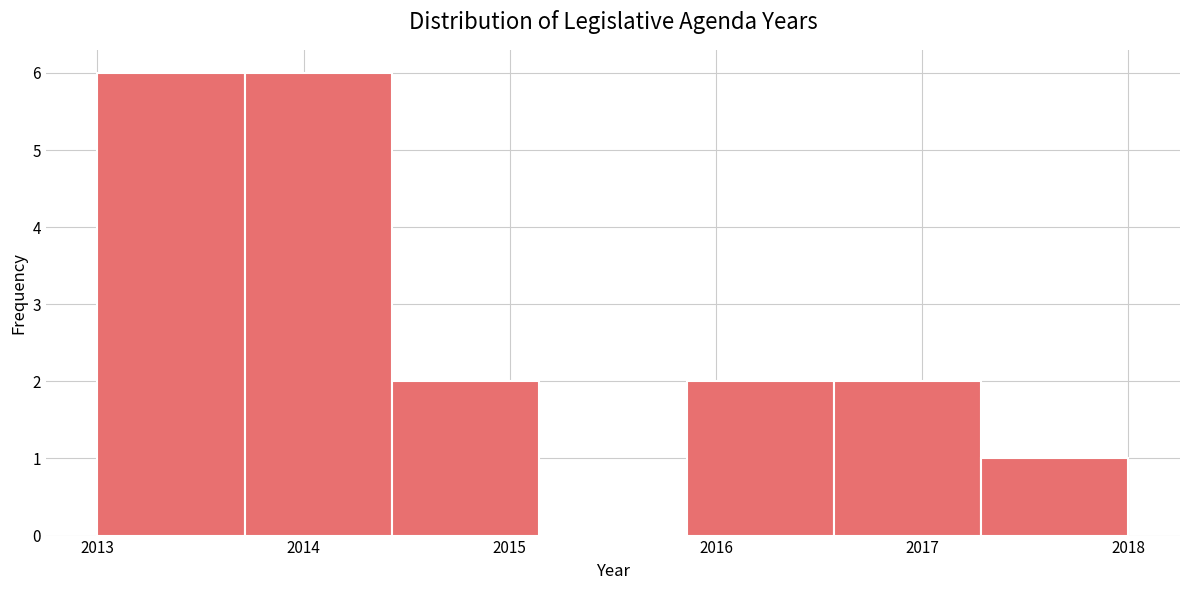

Reading left to right, list every bar in this chart as the range it spans on the x-axis followed by its height. Neither the bar edges nor the heights are printed on the chart, so give them approximately, as read against the axes.

2013.0 to 2013.7: 6
2013.7 to 2014.4: 6
2014.4 to 2015.1: 2
2015.1 to 2015.9: 0
2015.9 to 2016.6: 2
2016.6 to 2017.3: 2
2017.3 to 2018.0: 1